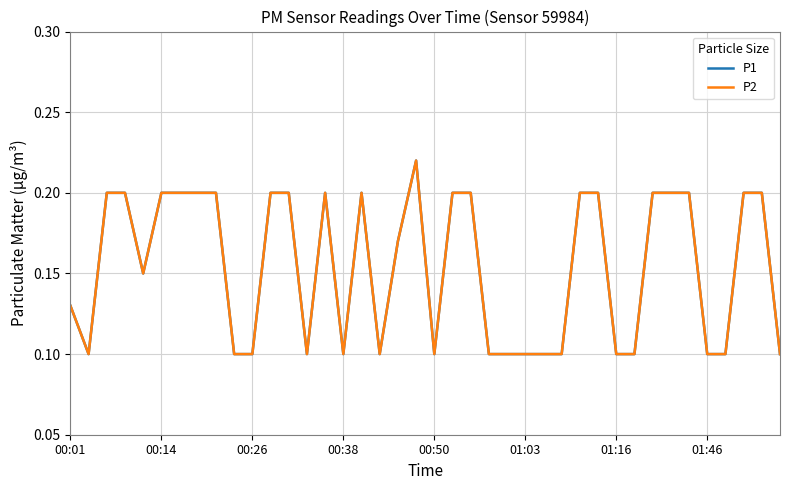

Does the chart display data point markers on the line(s)?

No